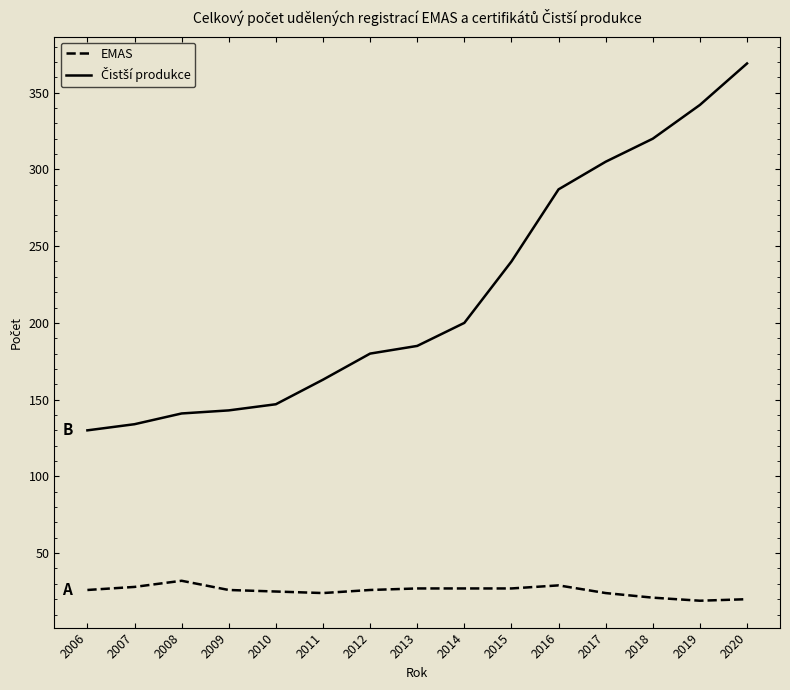

How many lines are shown in the chart?

2